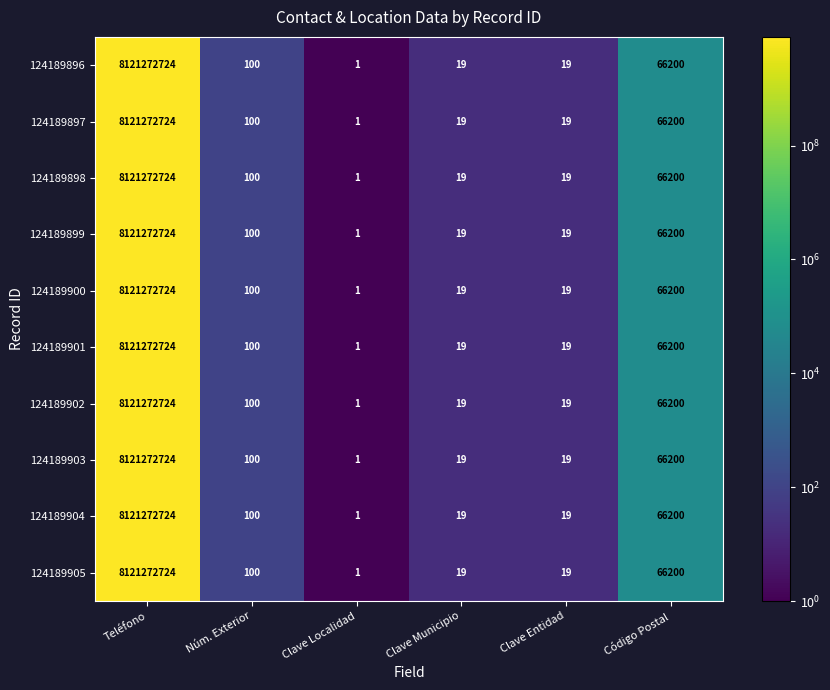

True or false: 124189897 has a value of 19 at Clave Municipio.

True